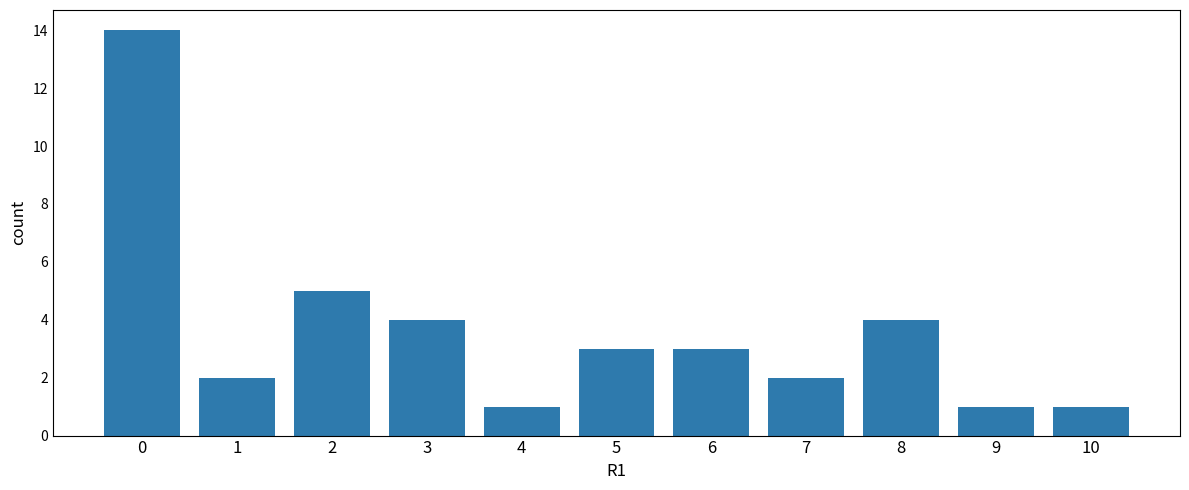

Between 8 and 2, which is larger?

2